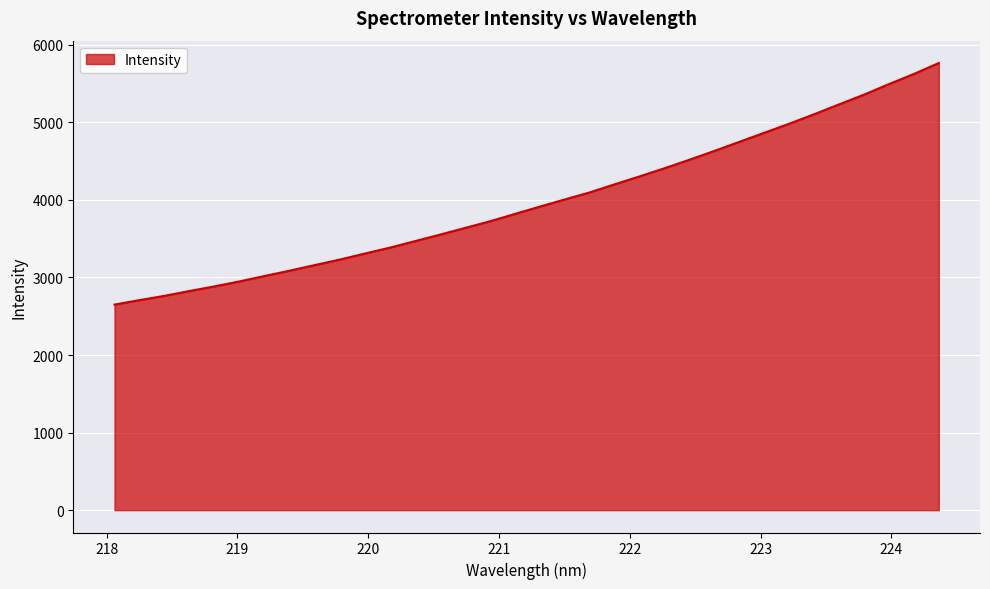

What is the maximum value shown in the chart?

5764.8